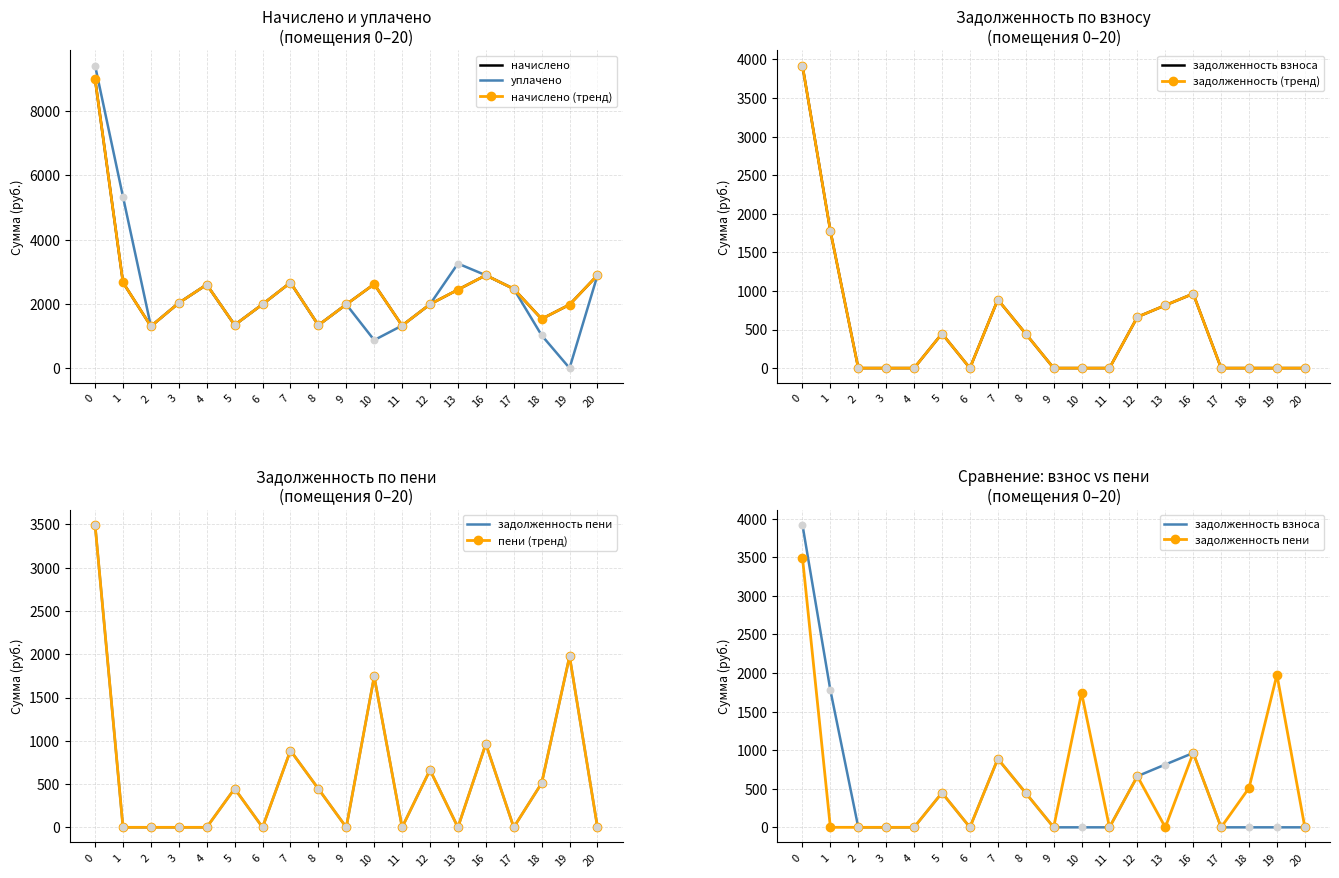

Is the value of задолженность пени at 1 greater than the value of начислено at 8?

No